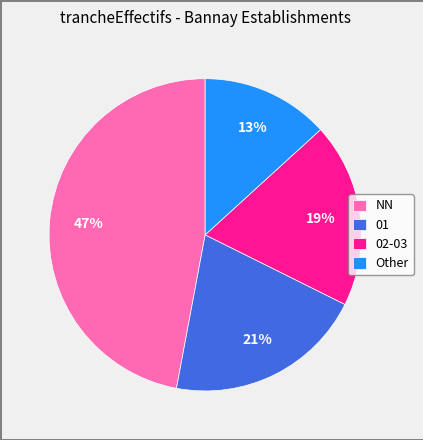

Which has a higher value, 02-03 or NN?

NN